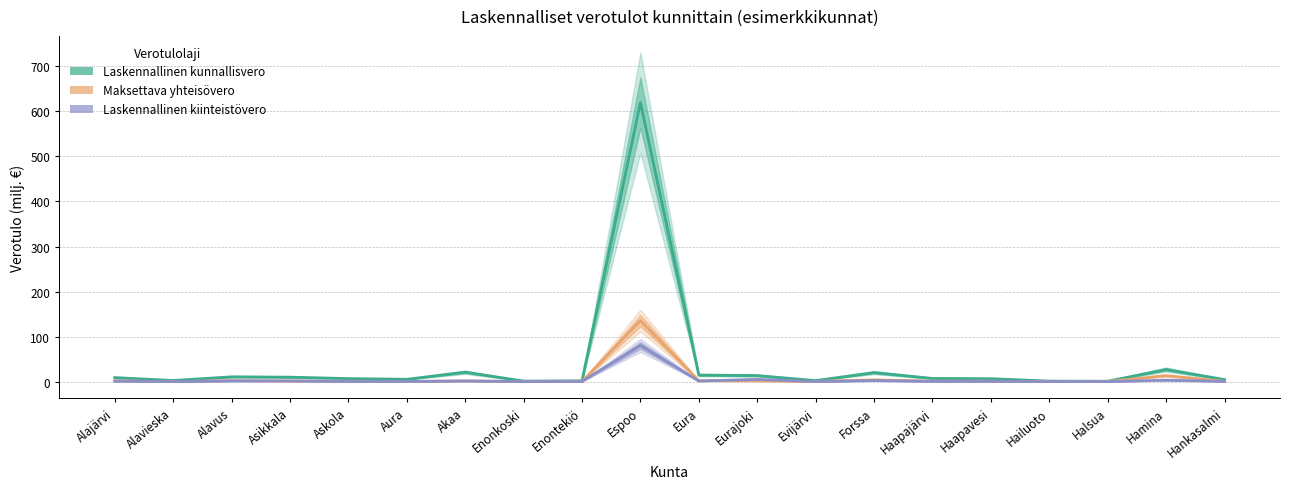

True or false: Laskennallinen kiinteistövero has more than 0 points higher than both neighbors.

True